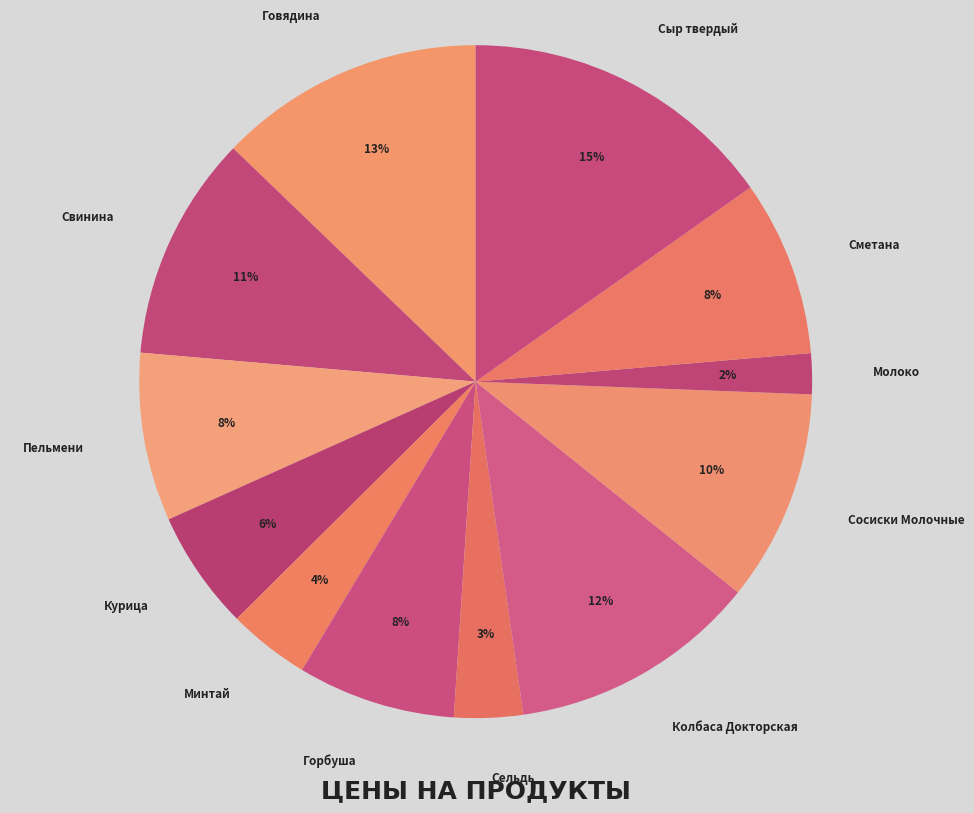

True or false: Колбаса Докторская accounts for 12% of the total.

True